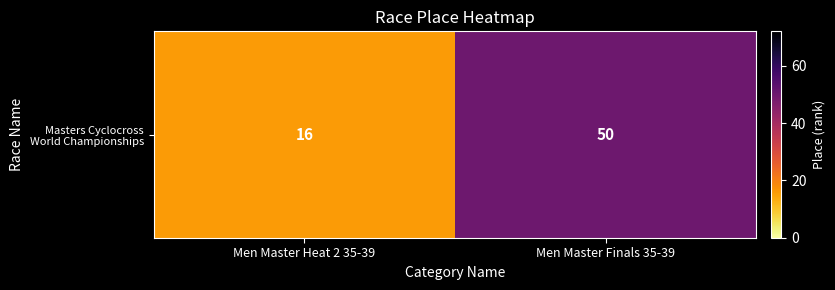

List the labels in order of value, largest first.

Men Master Finals 35-39, Men Master Heat 2 35-39